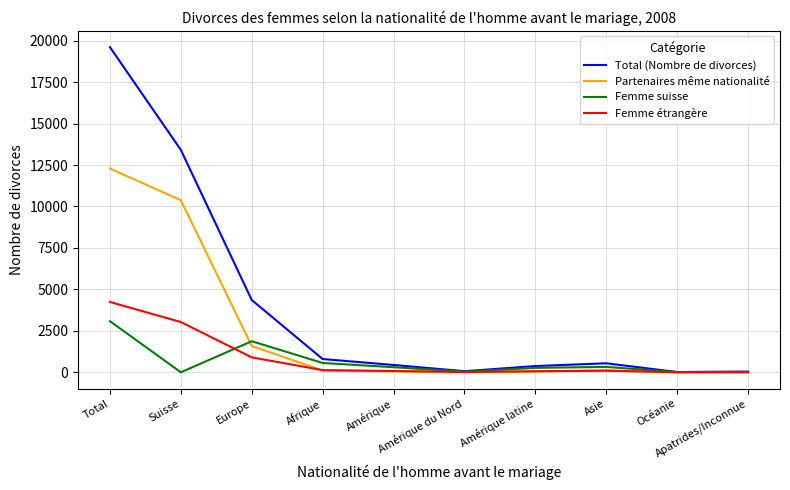

What is the difference between the Femme étrangère values at Asie and Océanie?

90